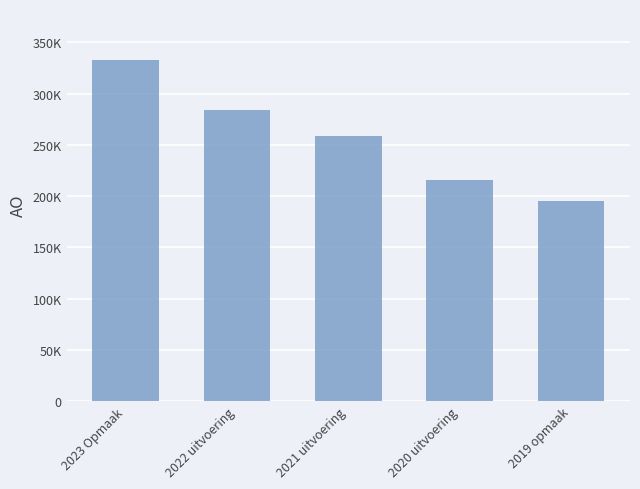

The value at 2021 uitvoering is 258758. True or false?

True